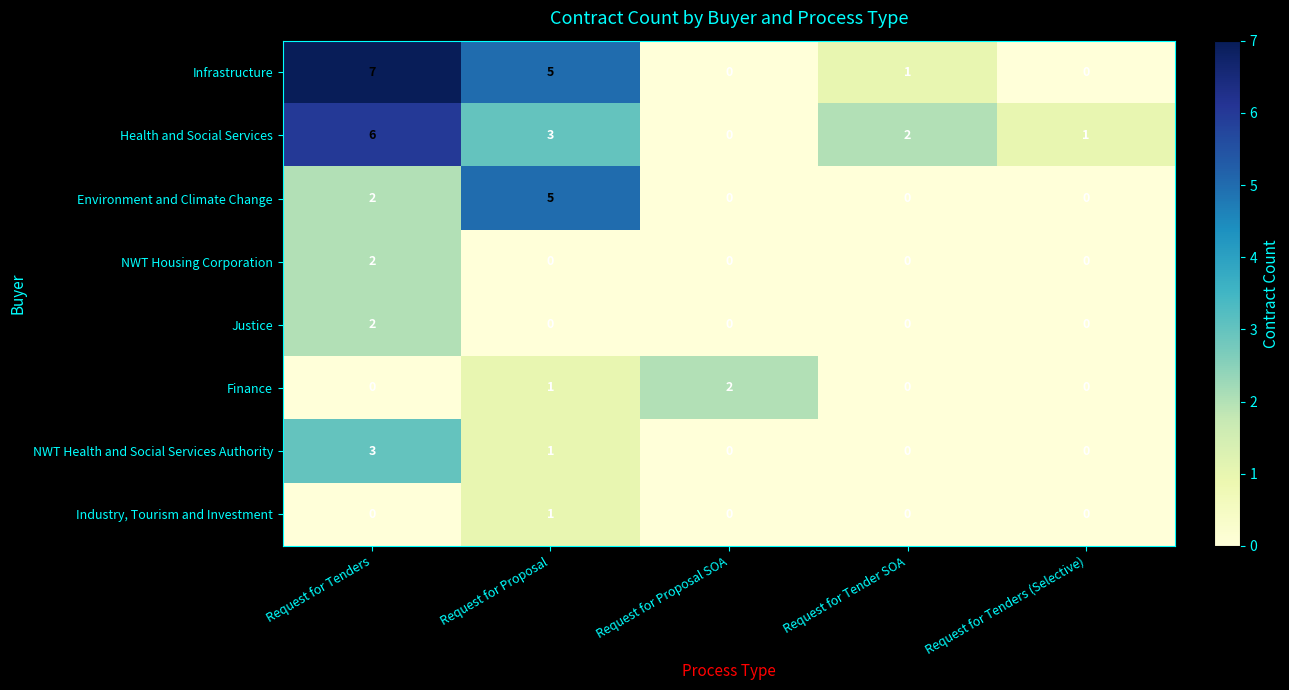

Is it true that Finance equals 3 at Request for Proposal SOA?

False